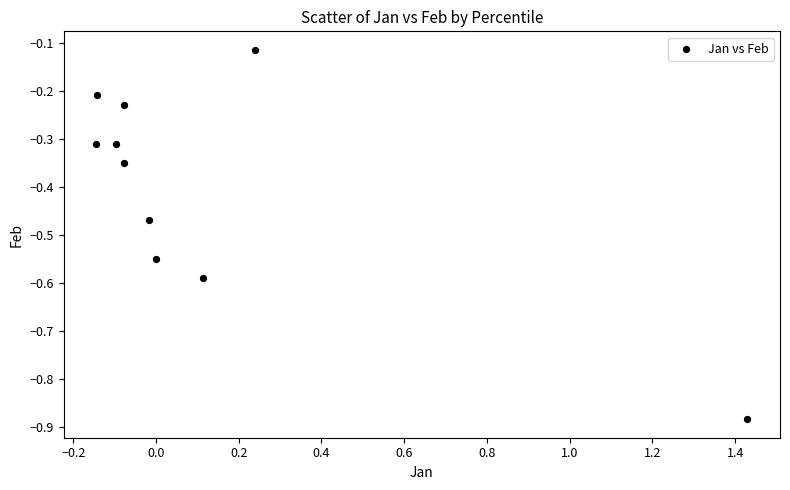

What is the range of Y values (max minus min)?

0.8